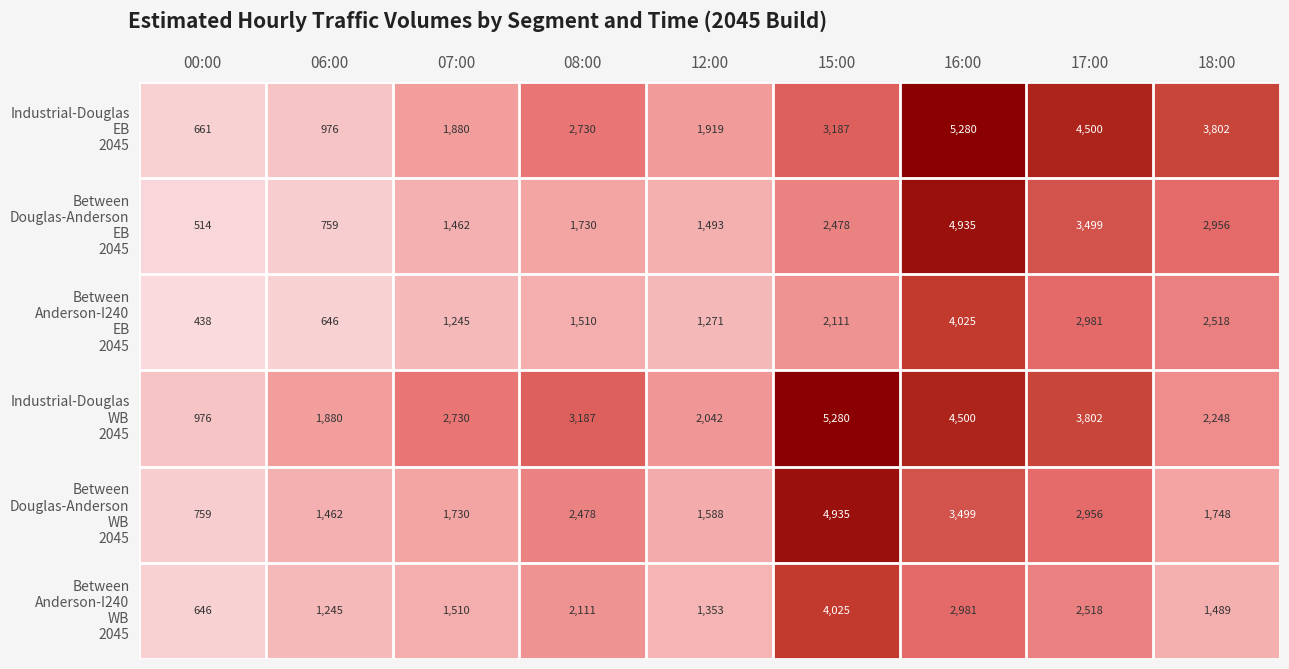

Which category has the lowest value across all series?

00:00